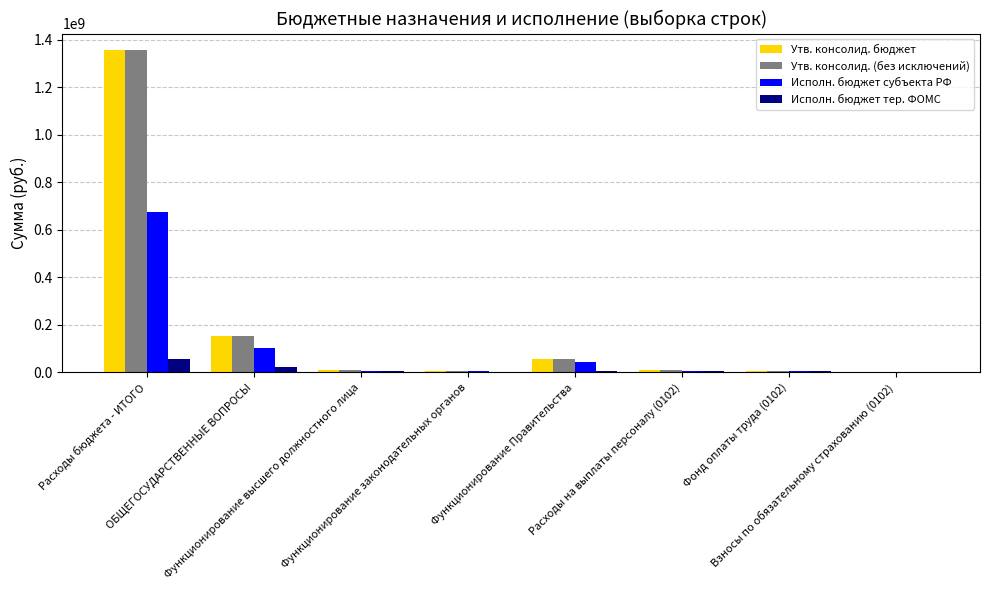

What is the highest value of the Утв. консолид. (без исключений) series?

1358887844.2